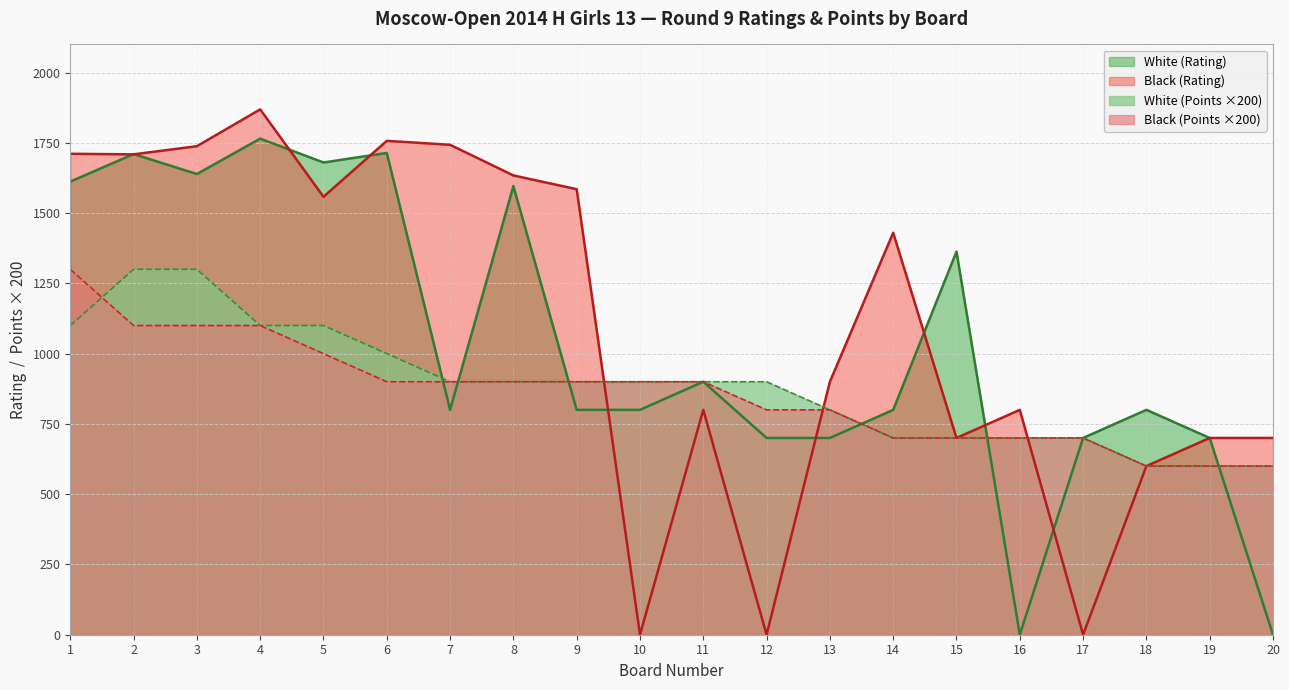

Reading right to left, transcribe all the data shown in this chart.

White (Rating): 20=0	19=700	18=800	17=700	16=0	15=1363	14=800	13=700	12=700	11=900	10=800	9=800	8=1596	7=800	6=1714	5=1680	4=1765	3=1639	2=1710	1=1612
Black (Rating): 20=700	19=700	18=600	17=0	16=800	15=700	14=1430	13=900	12=0	11=800	10=0	9=1585	8=1634	7=1743	6=1757	5=1558	4=1869	3=1738	2=1709	1=1711
White (Points): 20=600	19=600	18=600	17=700	16=700	15=700	14=700	13=800	12=900	11=900	10=900	9=900	8=900	7=900	6=1000	5=1100	4=1100	3=1300	2=1300	1=1100
Black (Points): 20=600	19=600	18=600	17=700	16=700	15=700	14=700	13=800	12=800	11=900	10=900	9=900	8=900	7=900	6=900	5=1000	4=1100	3=1100	2=1100	1=1300